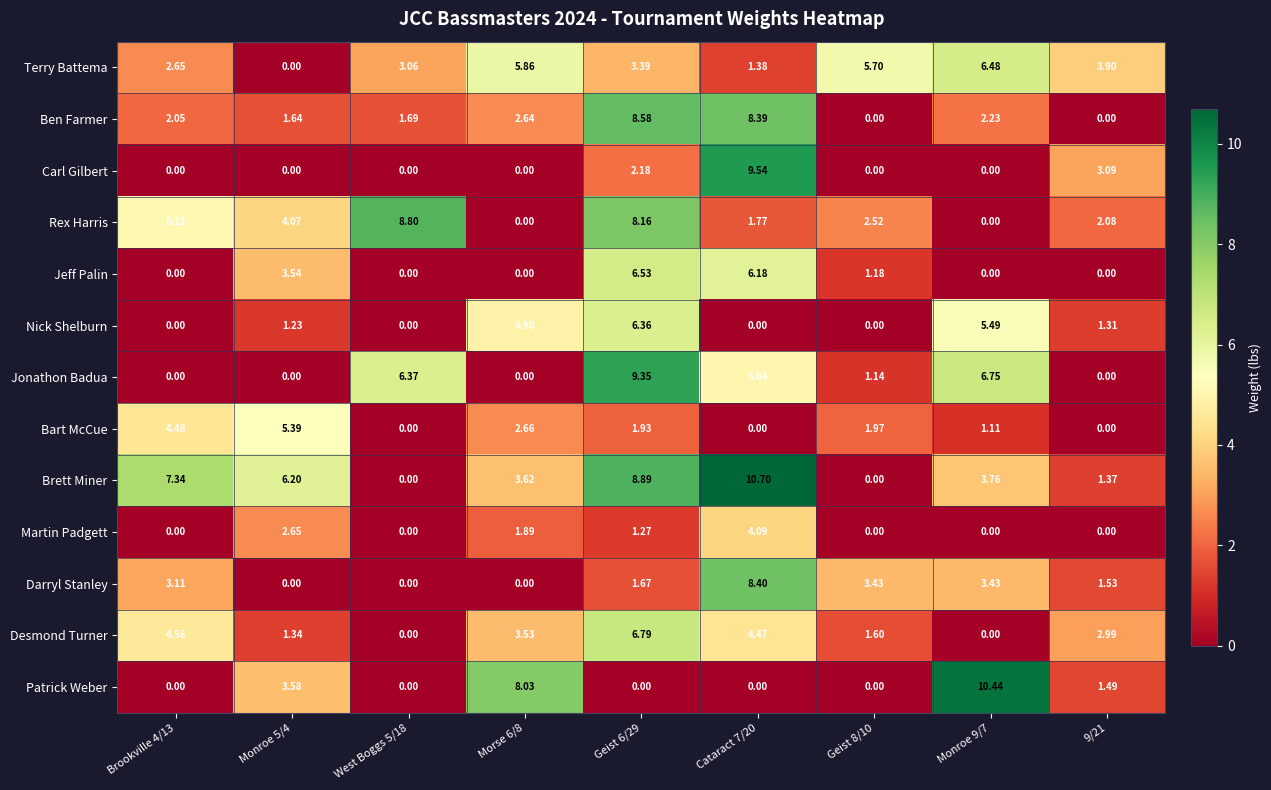

List the series in order of their peak value, lowest first.

Martin Padgett, Bart McCue, Nick Shelburn, Terry Battema, Jeff Palin, Desmond Turner, Darryl Stanley, Ben Farmer, Rex Harris, Jonathon Badua, Carl Gilbert, Patrick Weber, Brett Miner